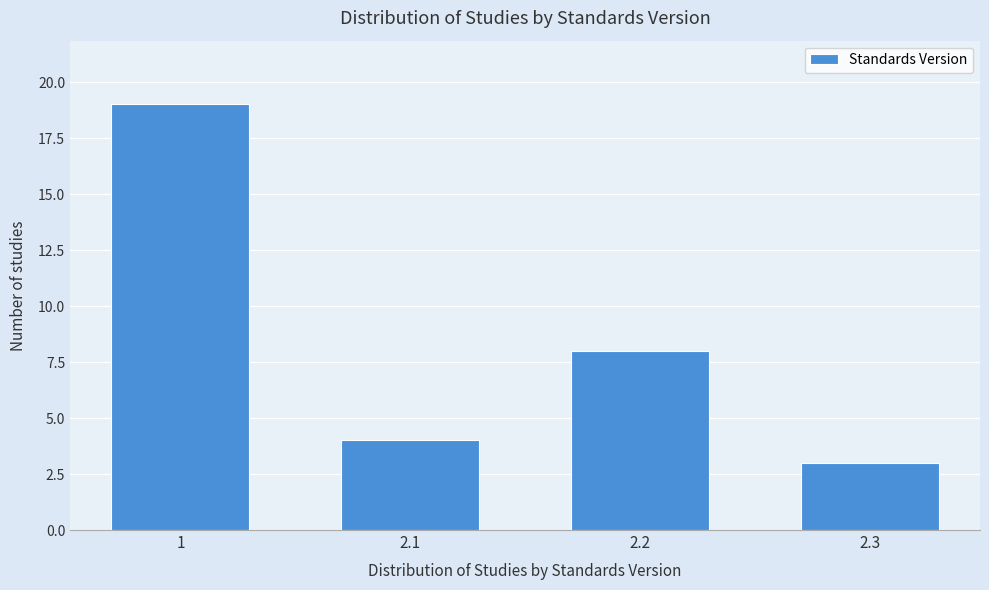

Reading right to left, transcribe all the data shown in this chart.

3	8	4	19